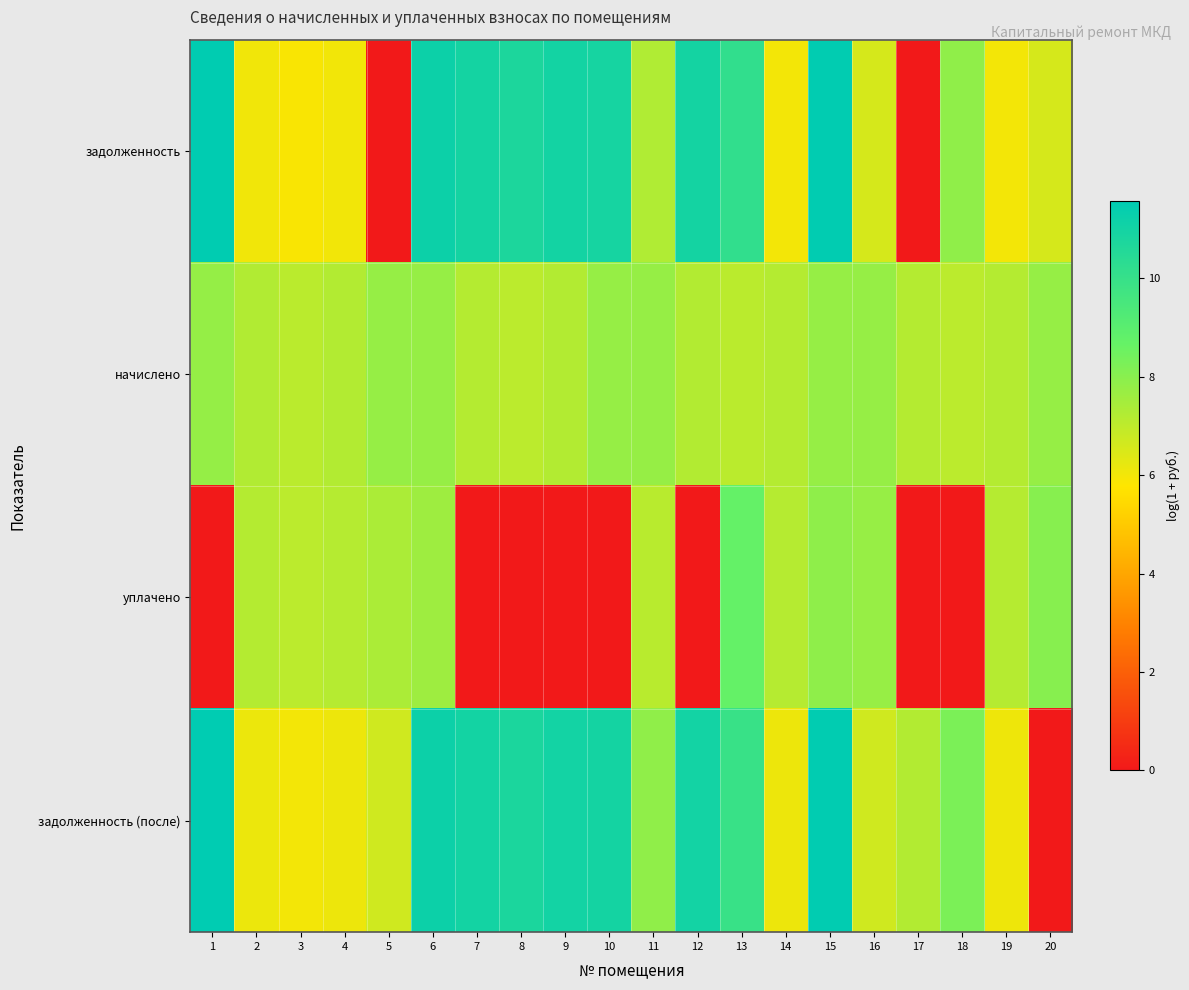

At which category is the sum across all series the highest?

15